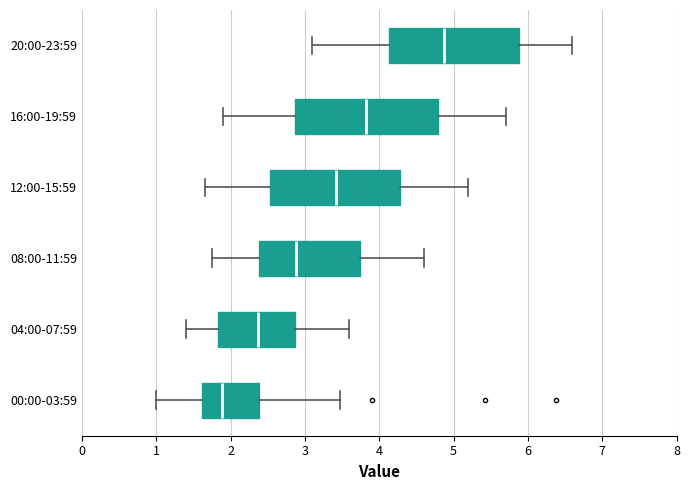

Where is the left edge of the box for 08:00-11:59 on the x-axis? The values are not printed on the chart, so give them approximately, as read against the axis.

2.4